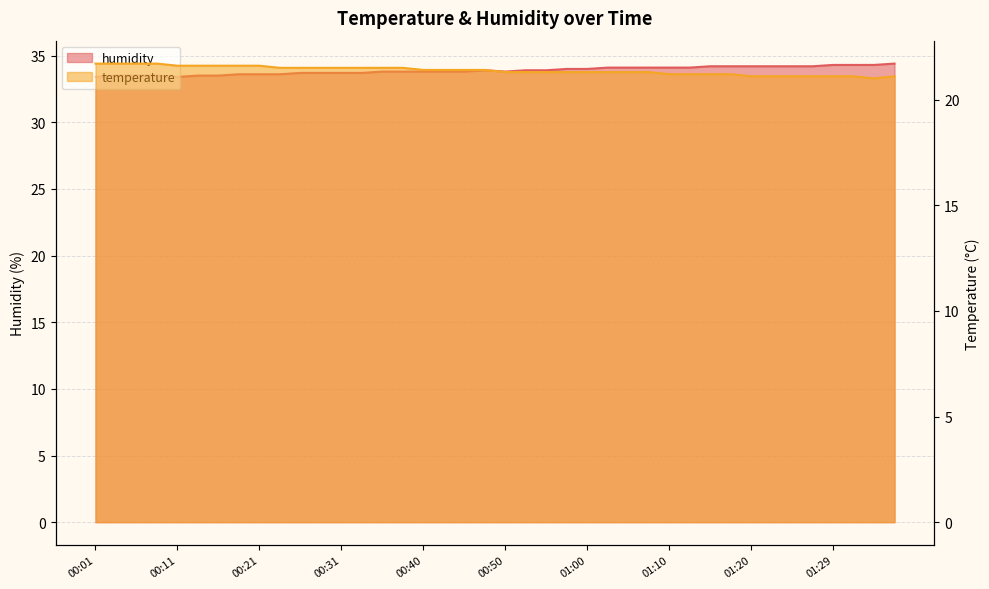

At which label does temperature reach its peak?

00:01